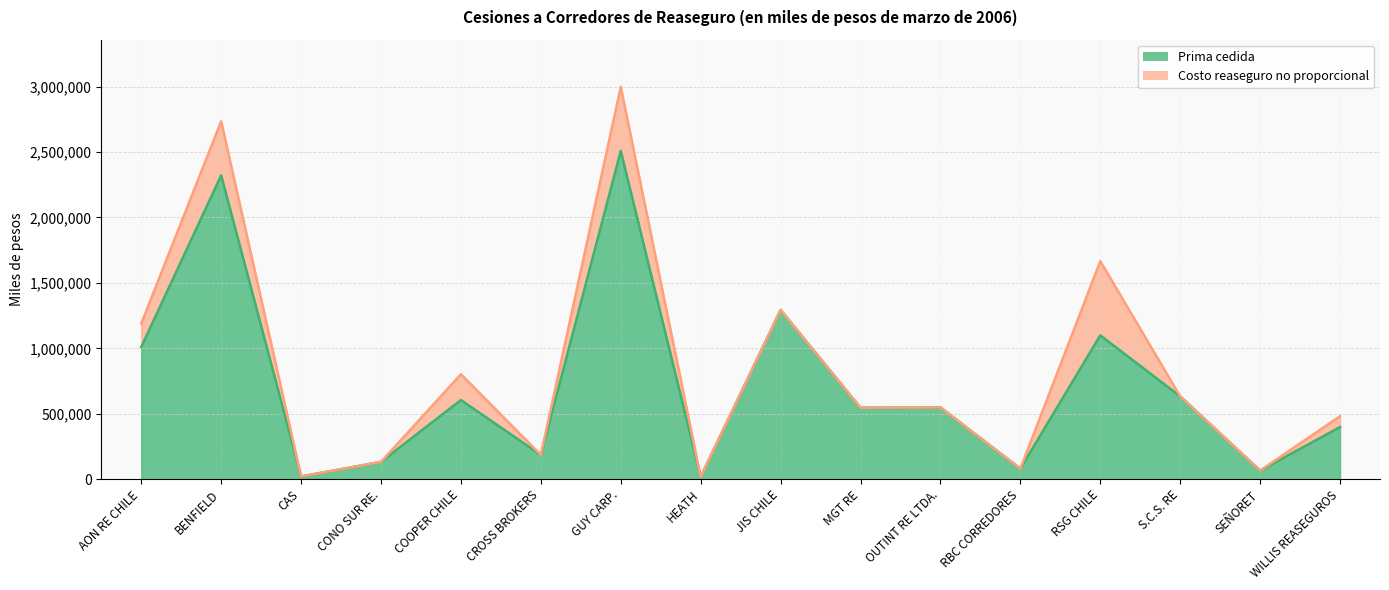

Where is the data nearest to the value 1263414?

JIS CHILE